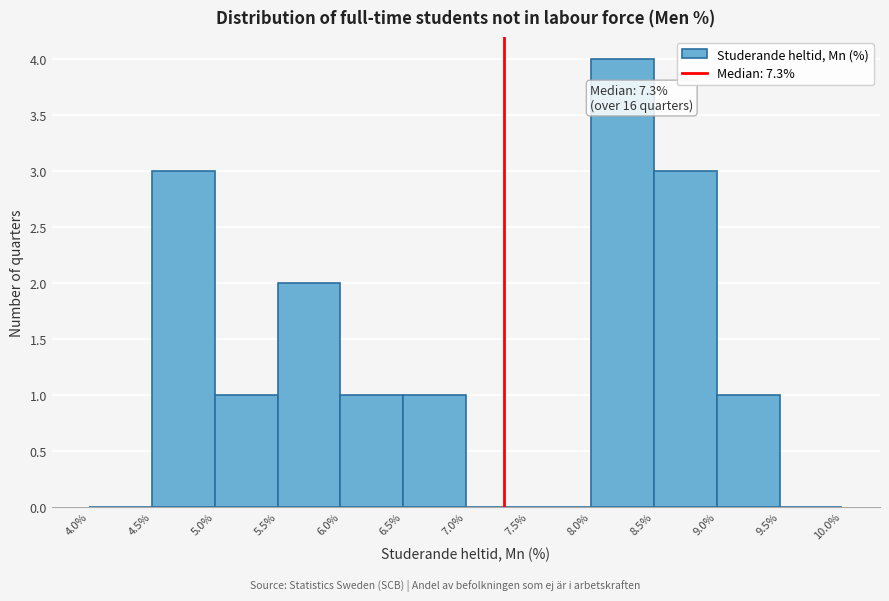

Over which range of the x-axis is the bar tallest?

8.0% to 8.5%